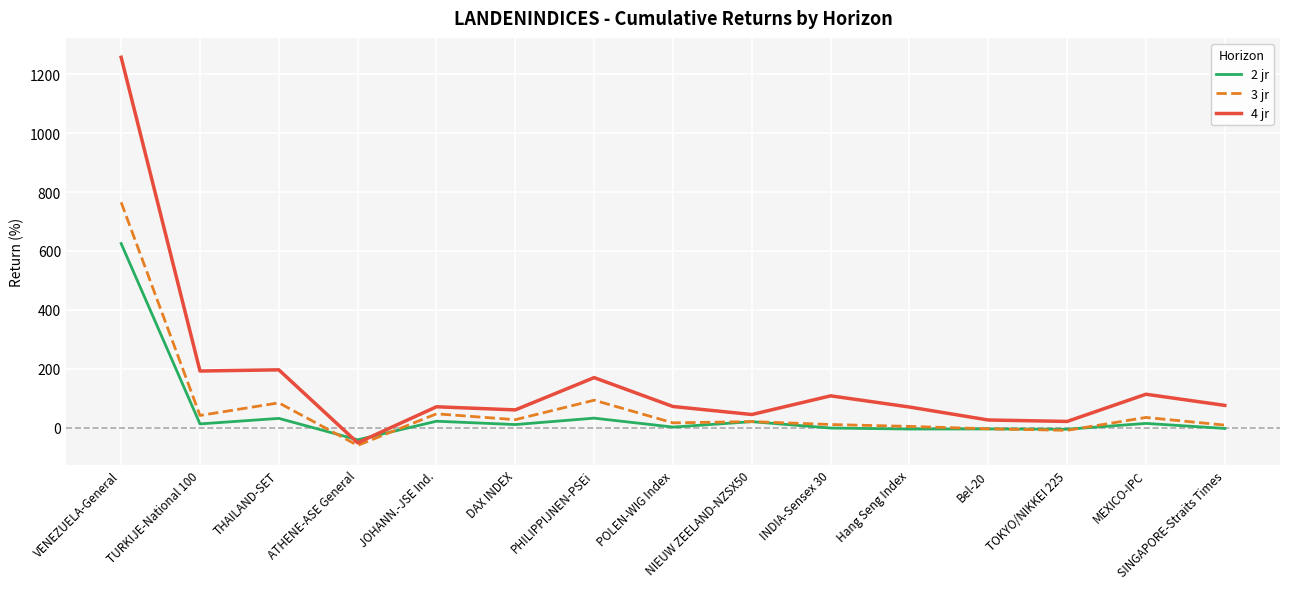

Which category has the lowest value in the 2 jr series?

ATHENE-ASE General